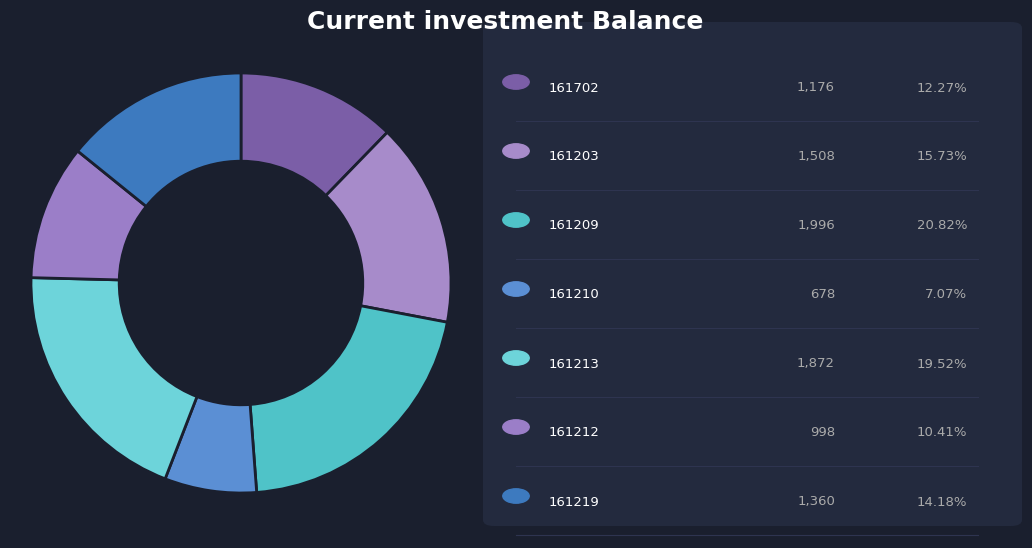

What is the smallest slice in the pie chart?

161210